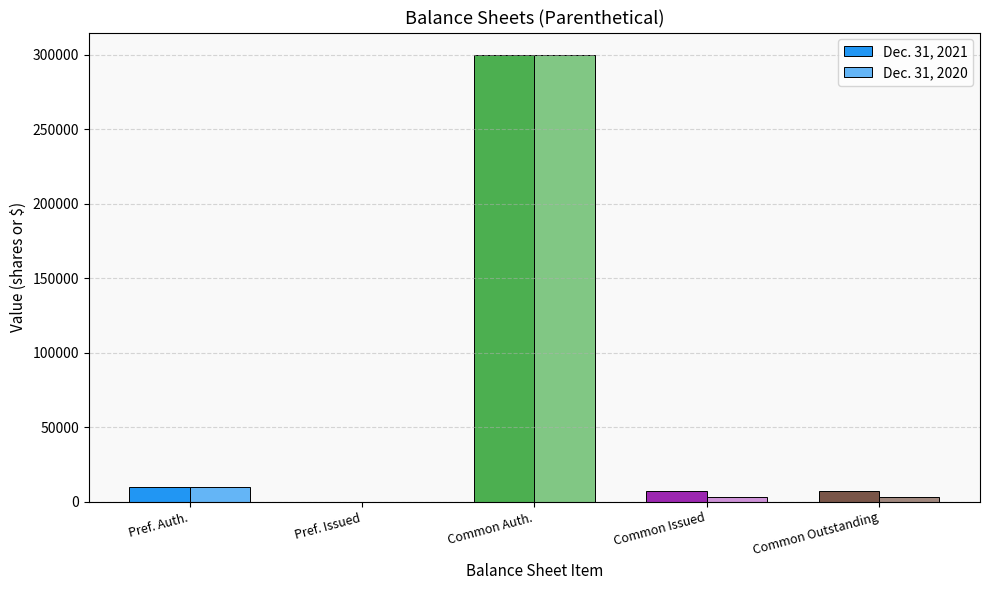

How many values in Dec. 31, 2020 are above zero?

4